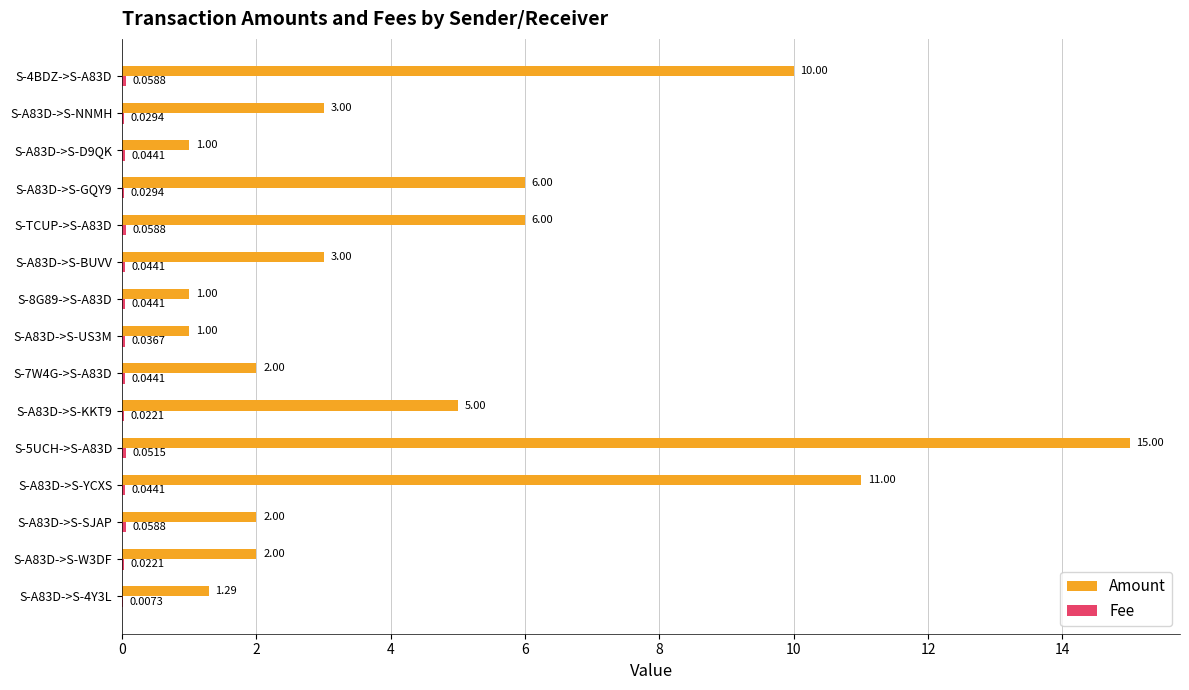

What is the highest value of the Amount series?

15.0